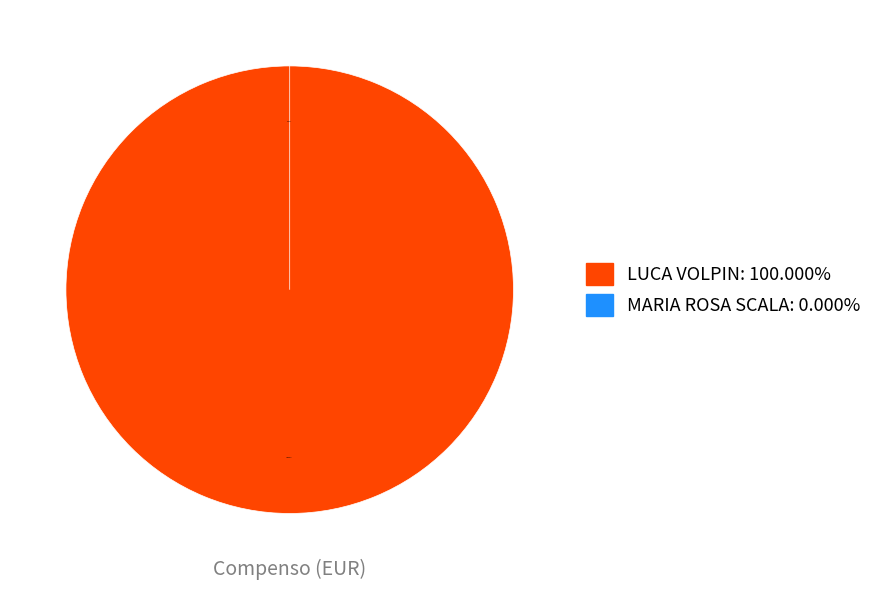

Is LUCA VOLPIN the majority of the pie?

Yes